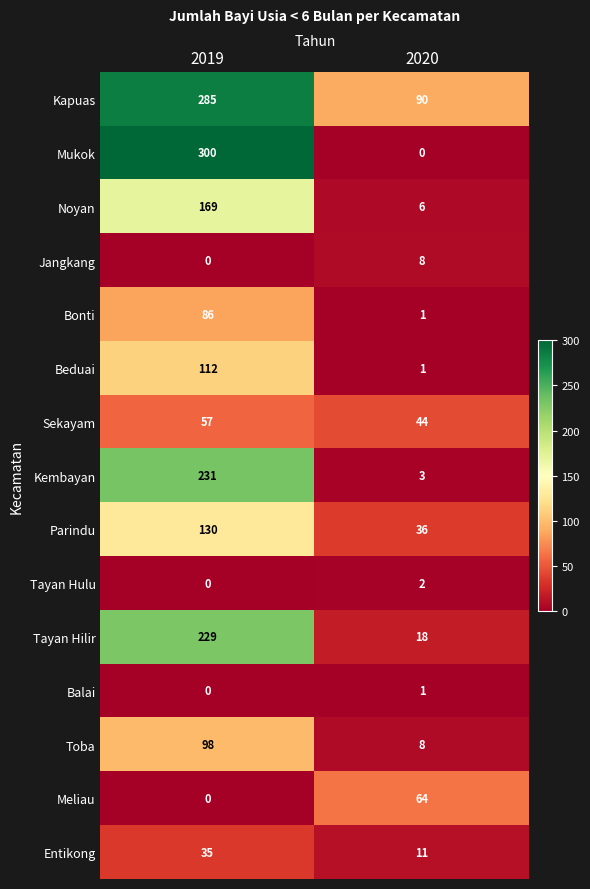

What is the sum of the Bonti values at 2019 and 2020?

87